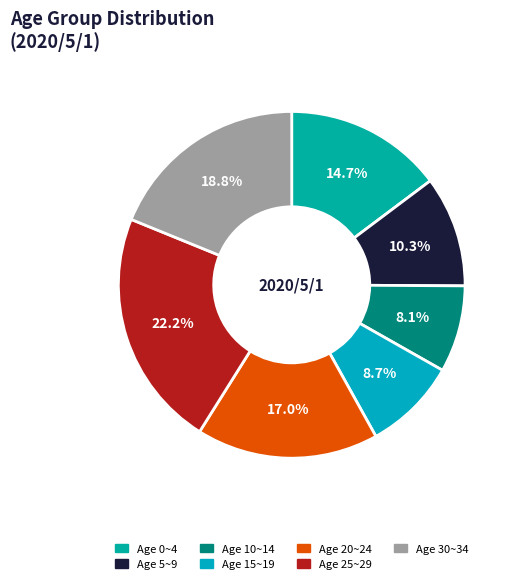

What is the largest slice in the pie chart?

25~29